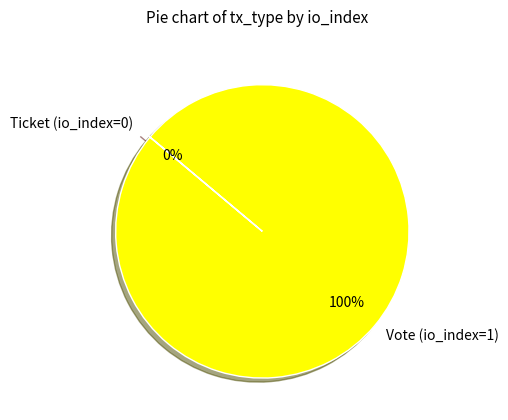

How much of the chart is everything except Ticket (io_index=0)?

100.0%